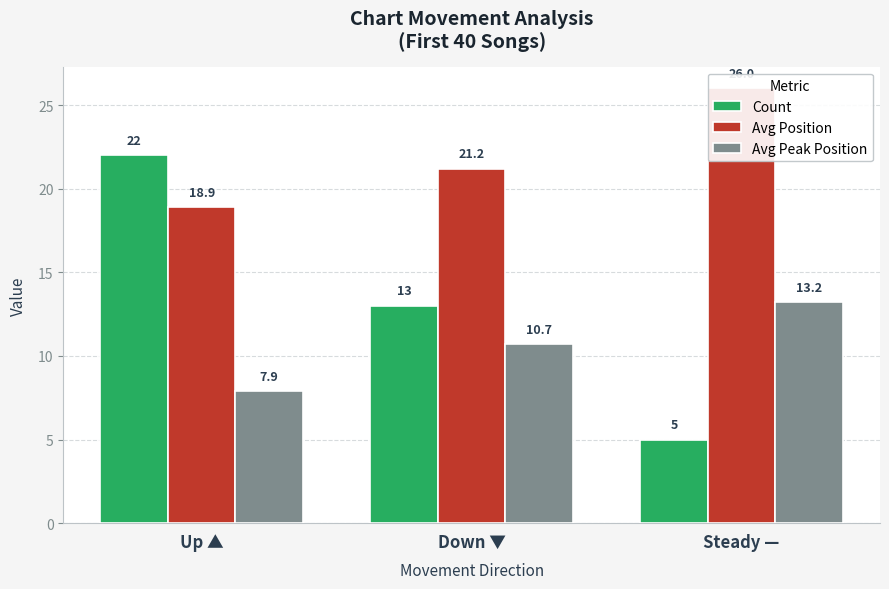

Which series has the largest total across all categories?

Avg Position